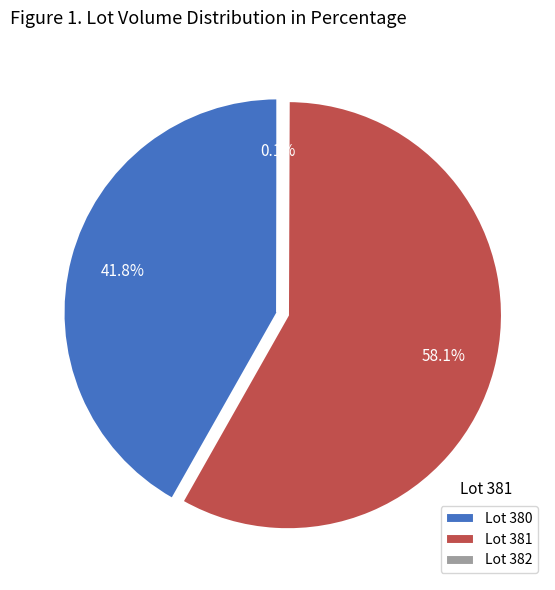

Combined, do Lot 381 and Lot 380 account for over 50%?

Yes